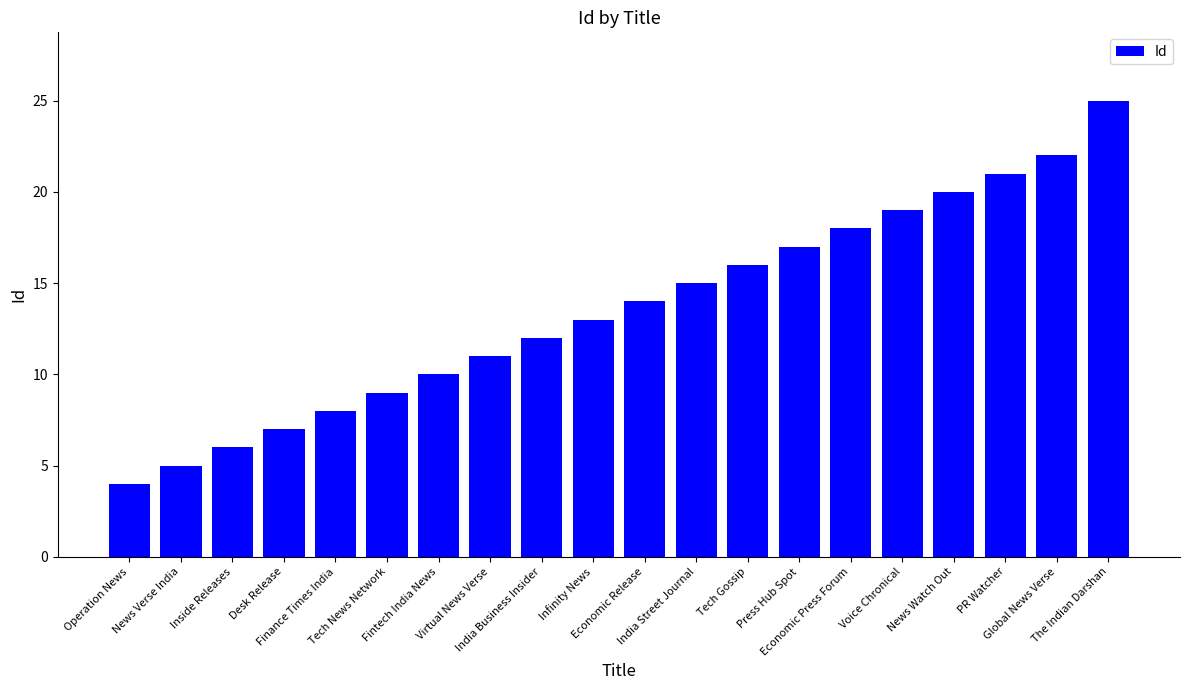

True or false: the data shows 7 at Desk Release.

True